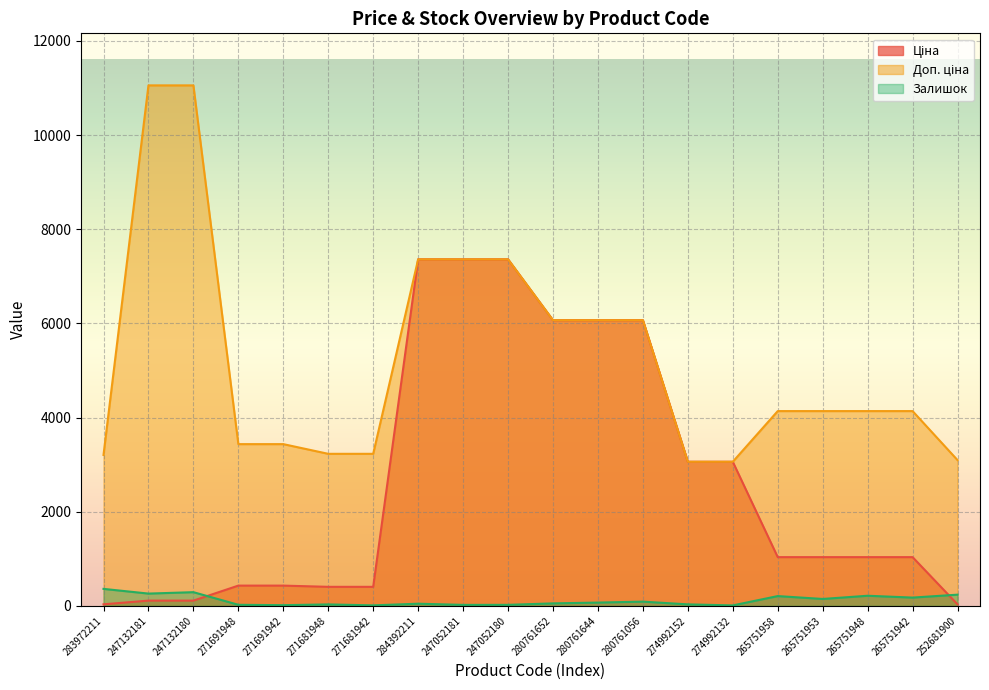

How many interior local valleys does the Залишок series have?

7